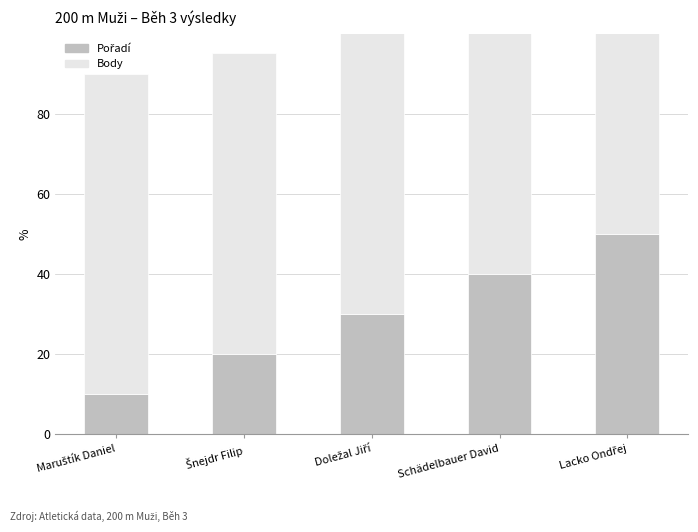

What is the difference between the Pořadí values at Schädelbauer David and Šnejdr Filip?

20.0